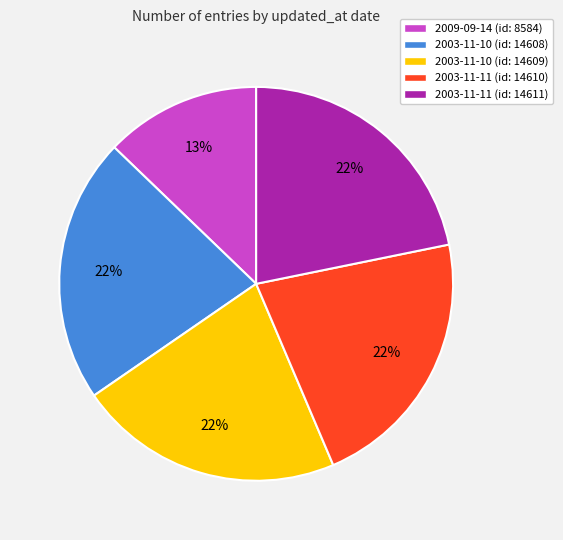

Is there any slice that represents more than half of the pie?

No